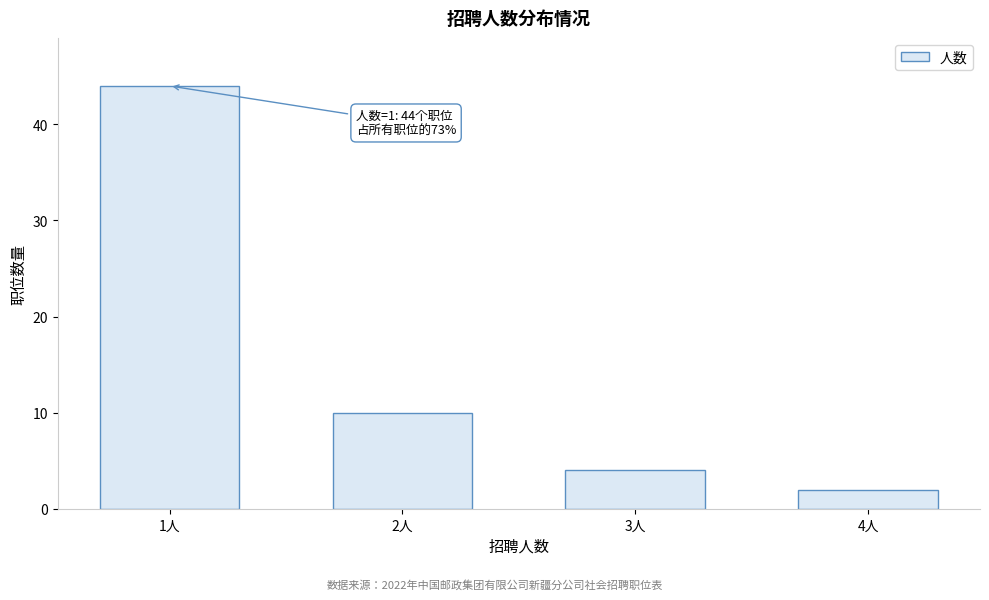

Reading left to right, what are all the values shown in this chart?

44	10	4	2